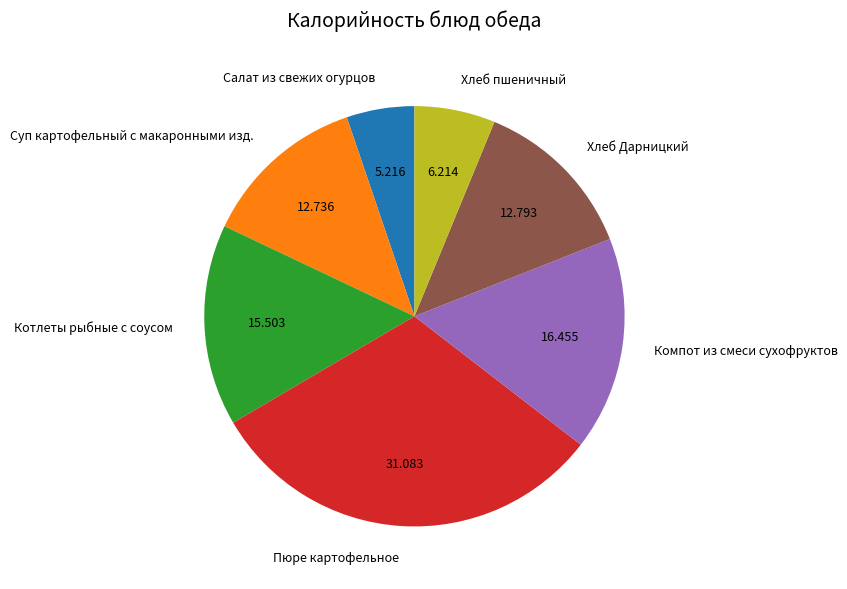

Is there a majority slice in this chart?

No